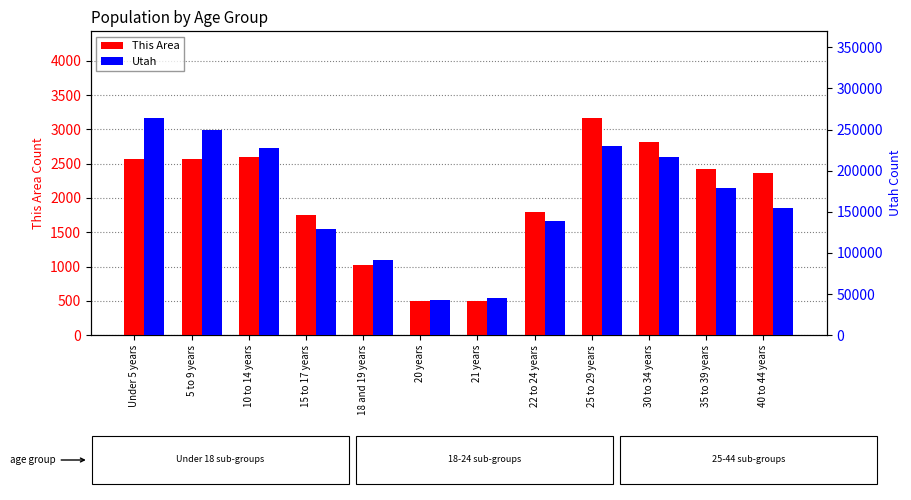

True or false: Utah has a value of 25214 at 20 years.

False